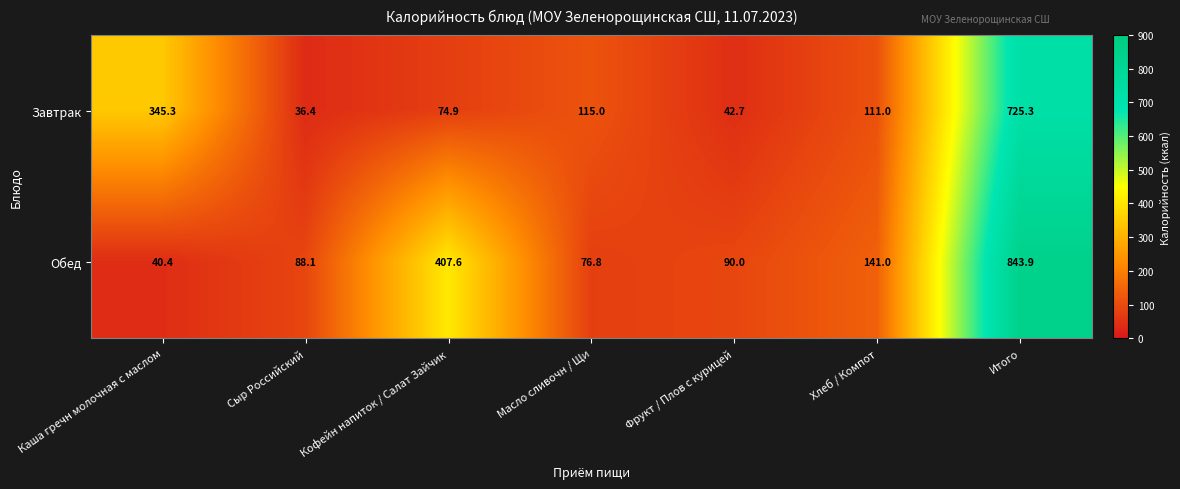

Count the number of data series in this chart.

2